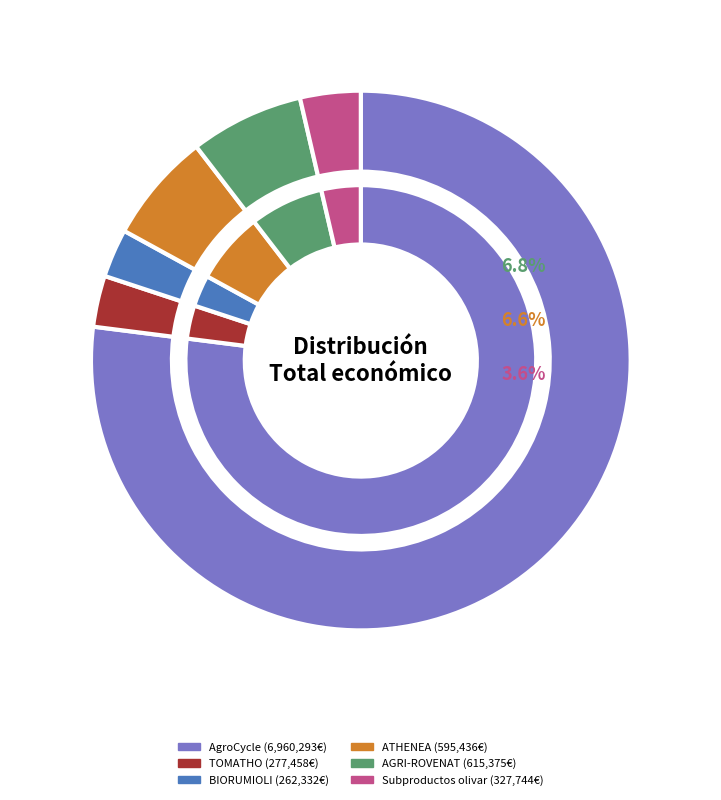

Which slice is the smallest?

BIORUMIOLI